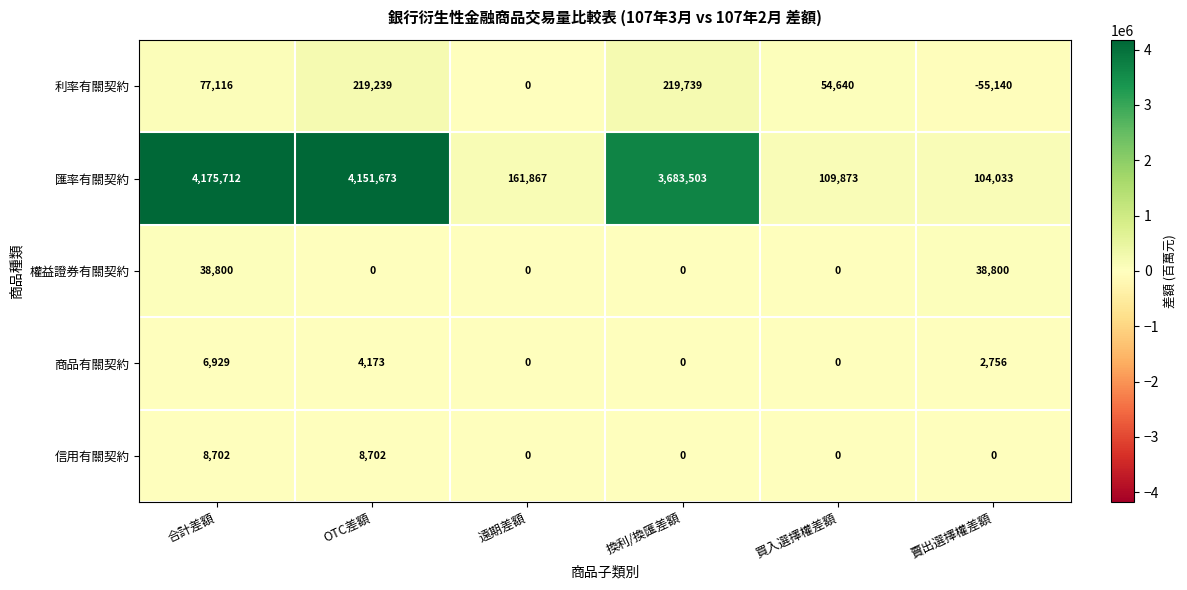

Which series changed the most between 買入選擇權差額 and 賣出選擇權差額?

利率有關契約